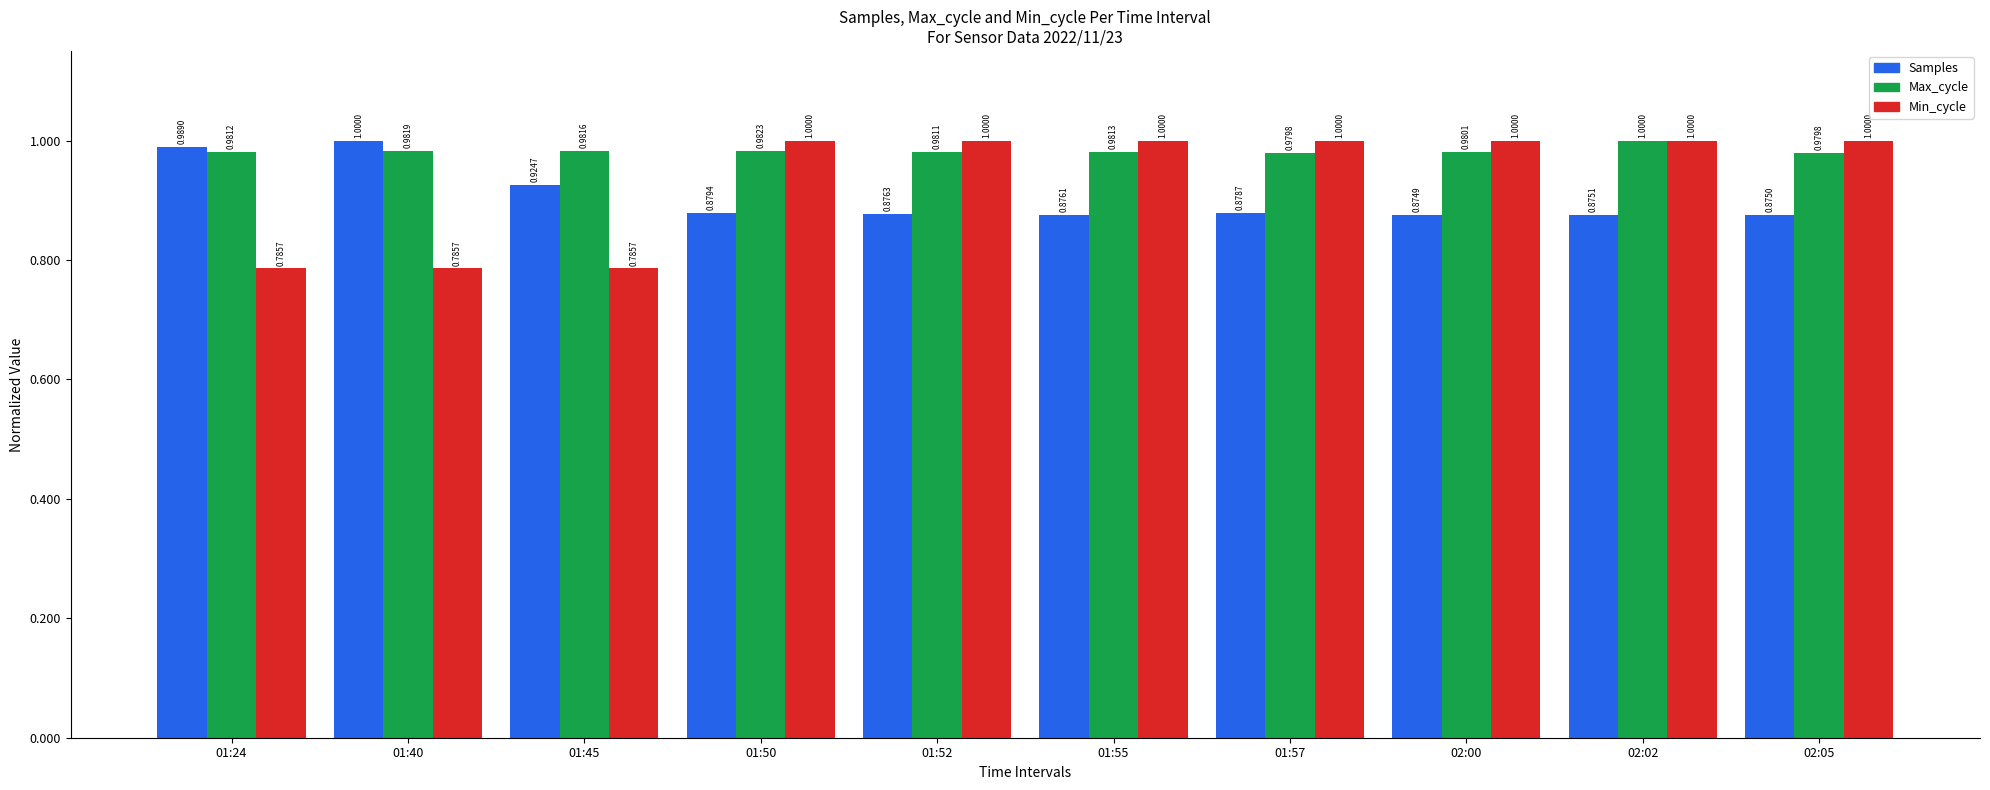

What is the sum of the Max_cycle values at 01:45 and 01:52?

2.0